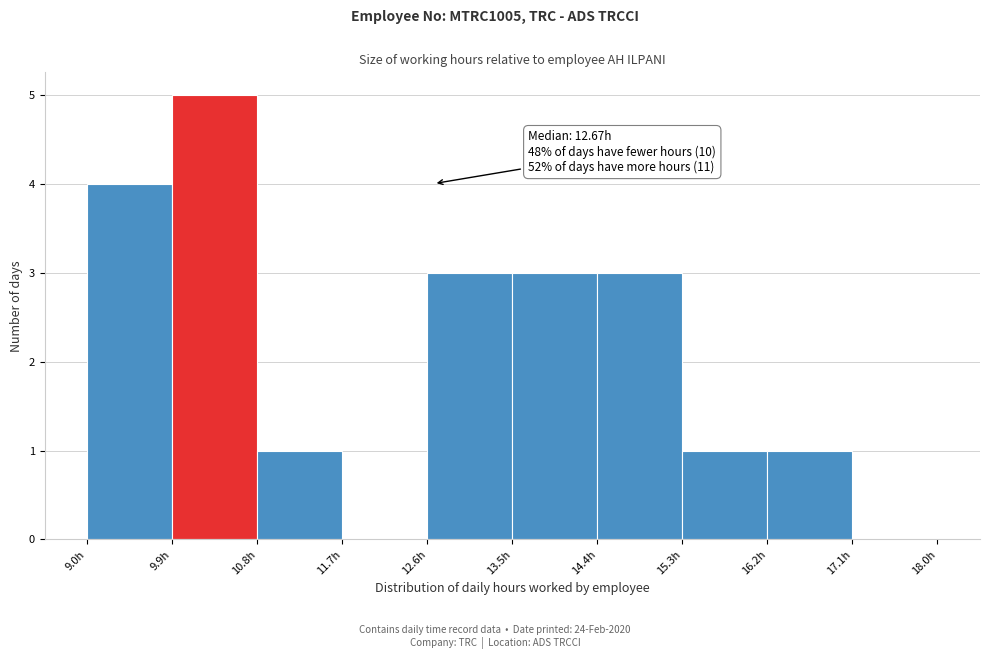

Over which range of the x-axis is the bar tallest?

9.9 to 10.8